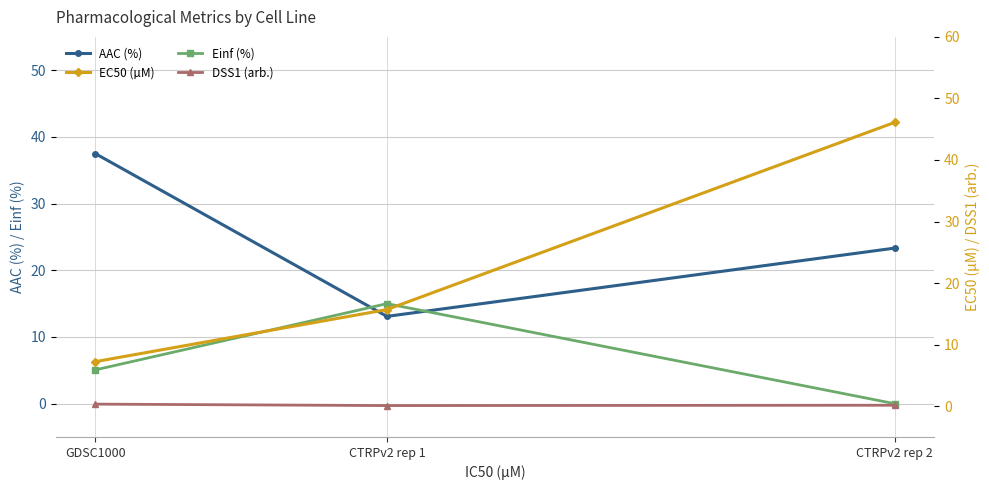

Reading right to left, list all the values displayed in this chart.

AAC (%): 23.3	13.1	37.5
Einf (%): 0.0	15.0	5.1
EC50 (µM): 46.1	15.7	7.2
DSS1 (arb.): 0.2	0.1	0.3